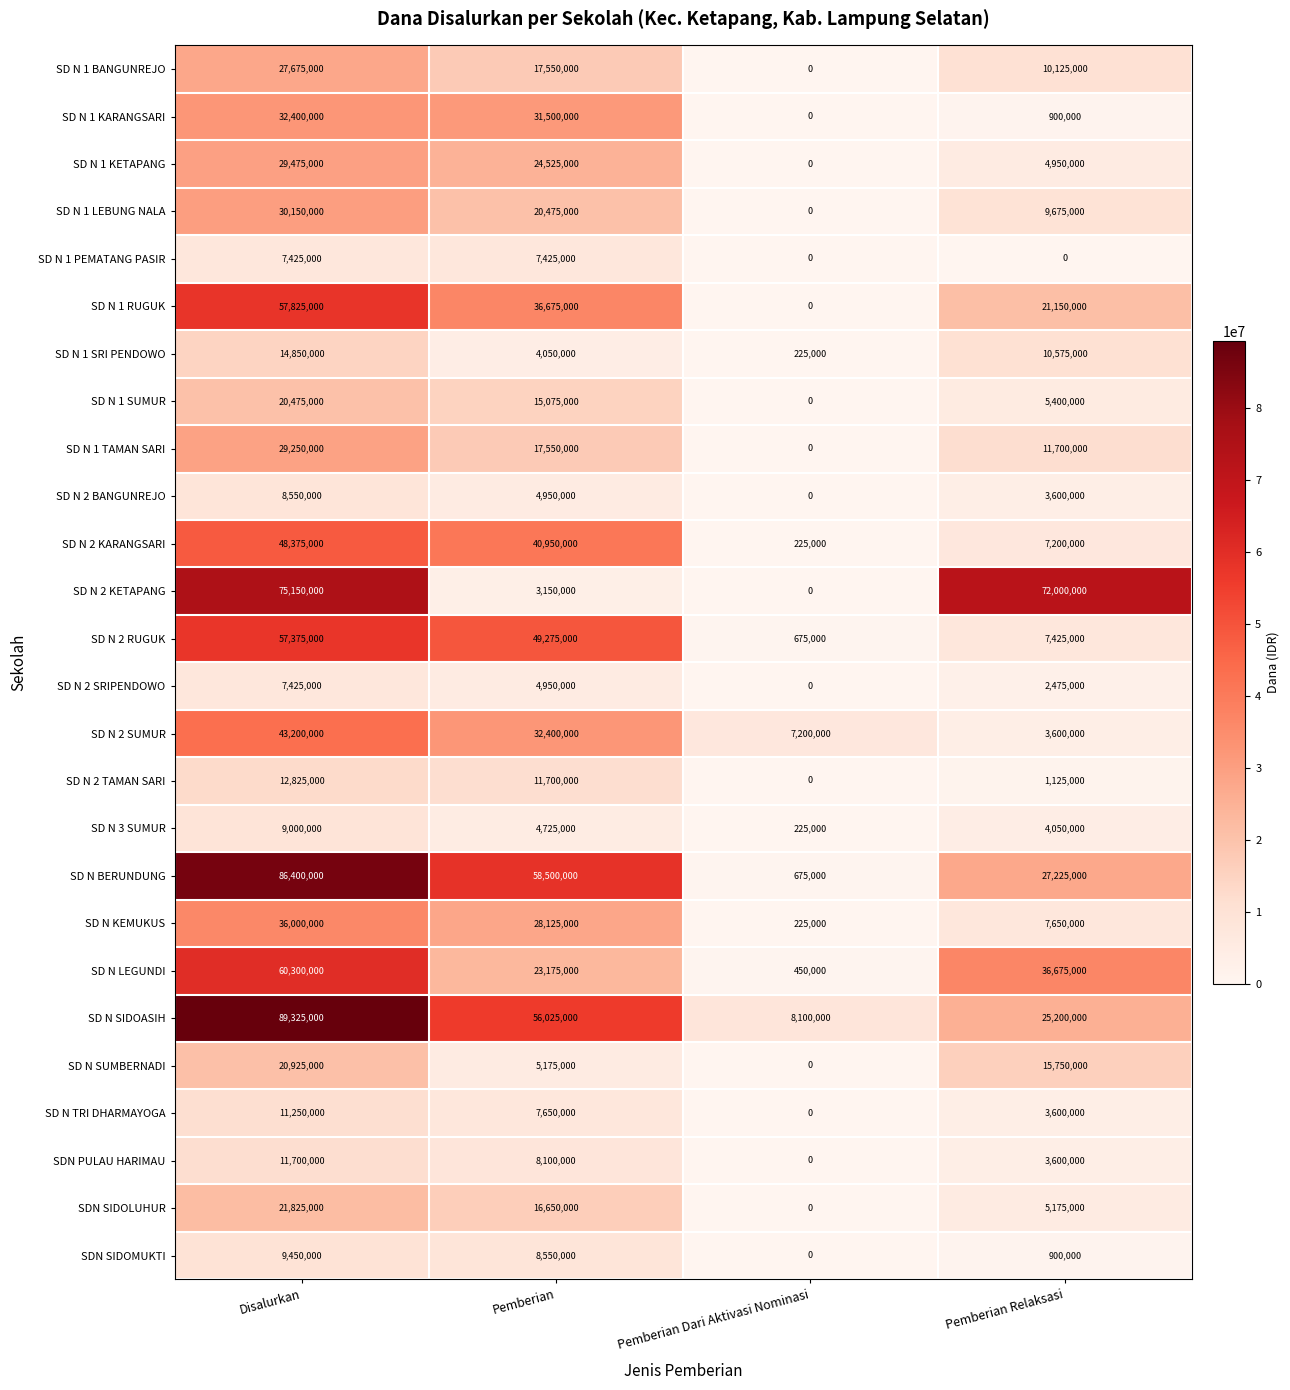

Which series changed the most between Disalurkan and Pemberian Dari Aktivasi Nominasi?

SD N BERUNDUNG